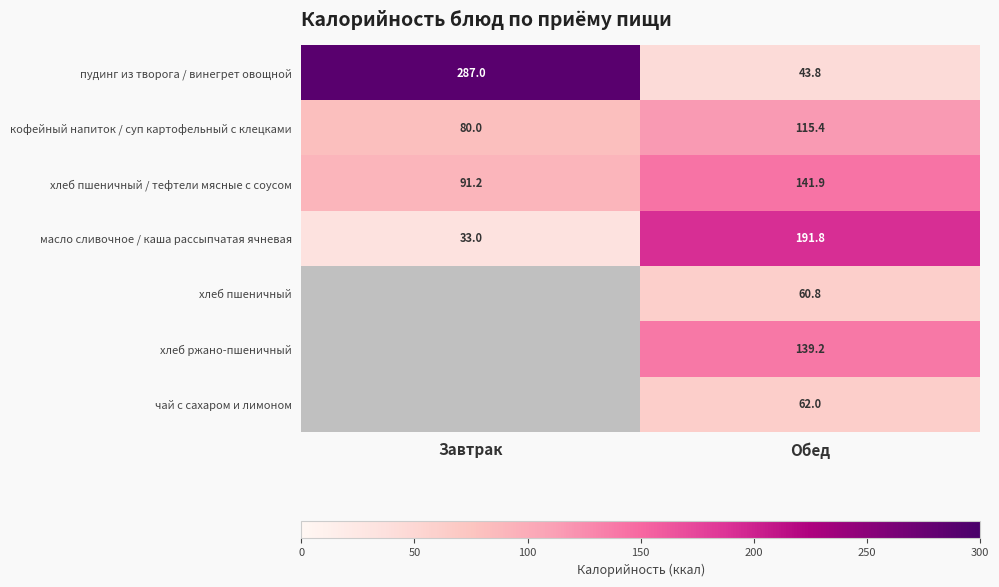

What is the sum of all масло сливочное / каша рассыпчатая ячневая values?

224.8